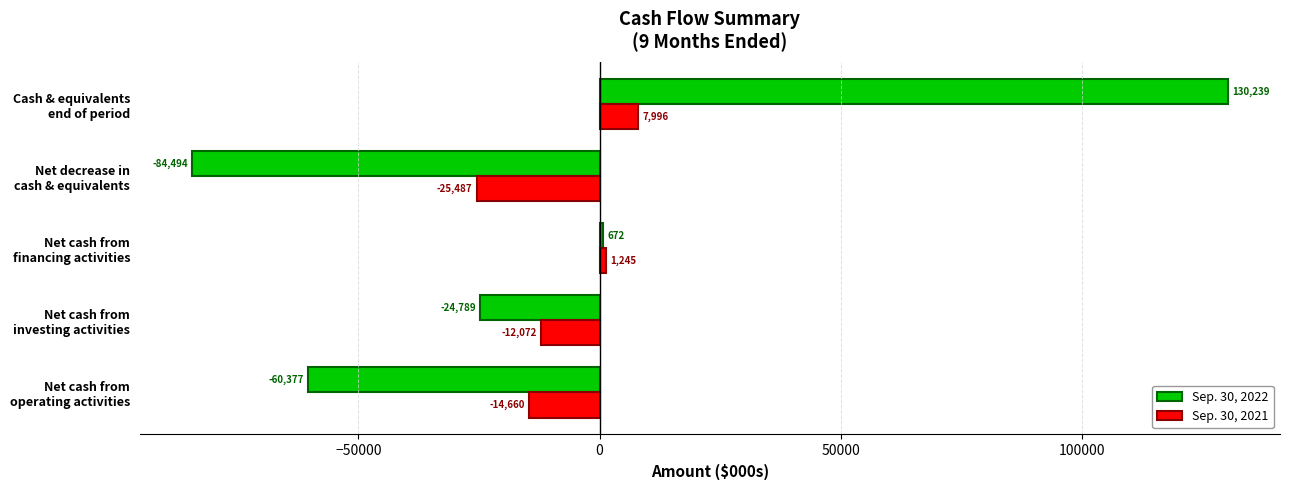

How many categories are shown in the chart?

5